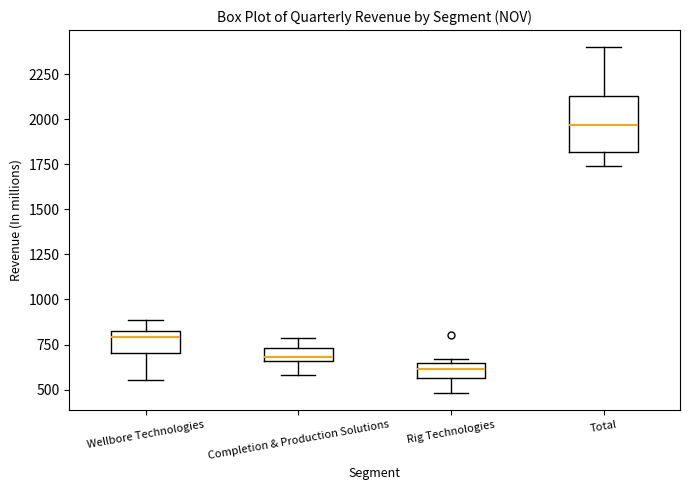

Which box's median line is the highest?

Total